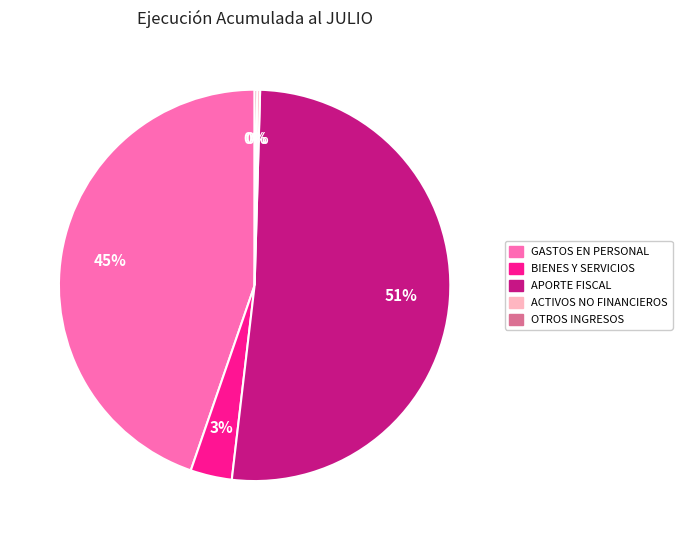

Is there a majority slice in this chart?

Yes